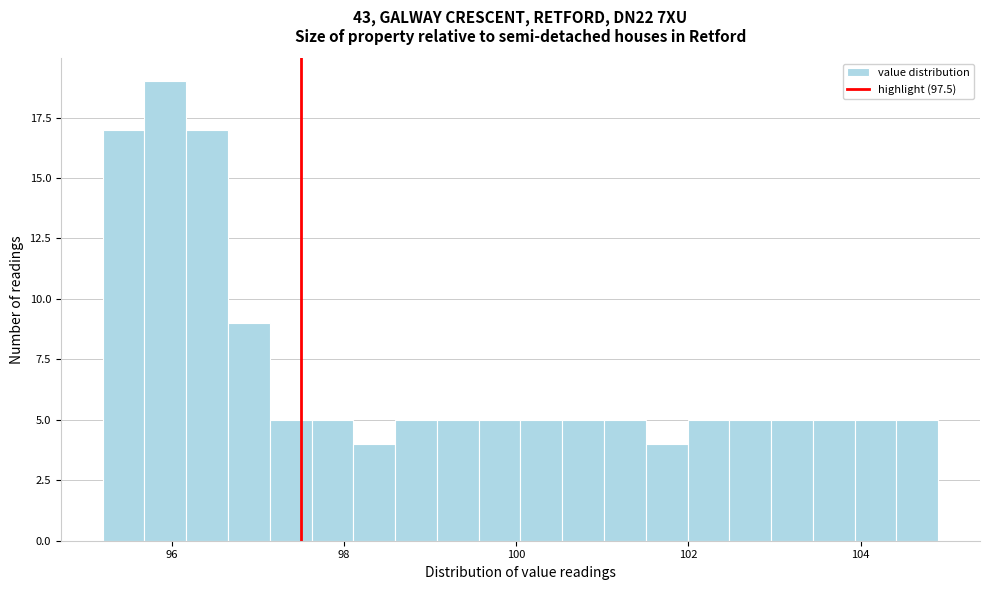

Around what value on the x-axis is the tallest bar? Give the approximate position of its centre, as read against the axis.

96.0